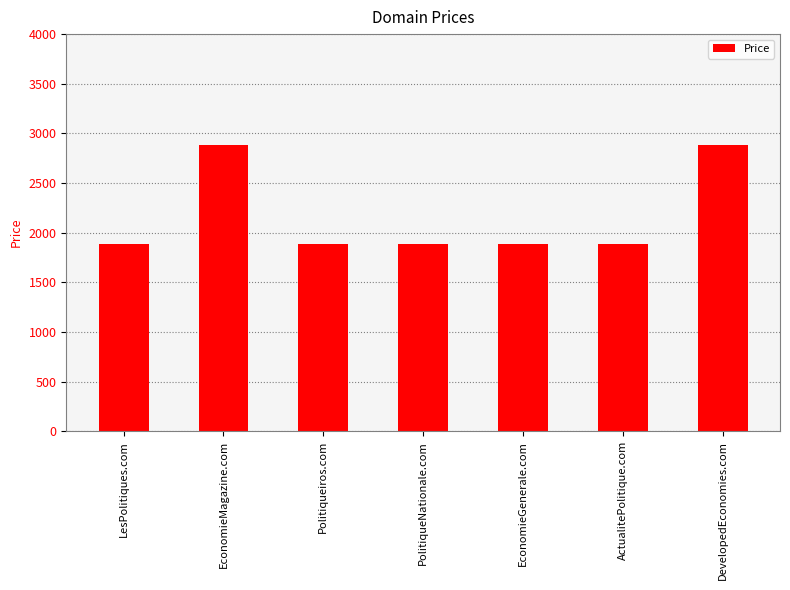

How many bars are there in total?

7